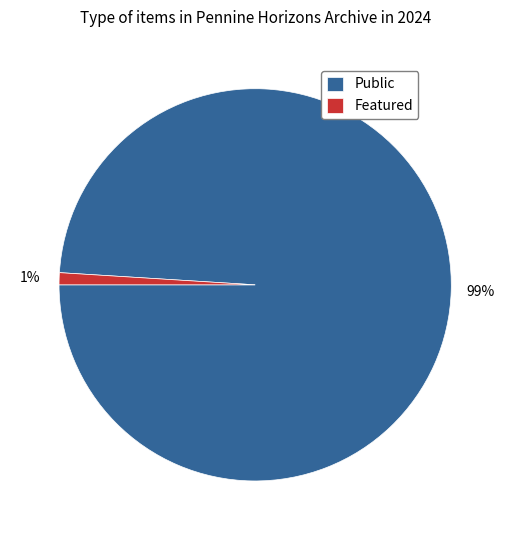

Between Public and Featured, which is larger?

Public